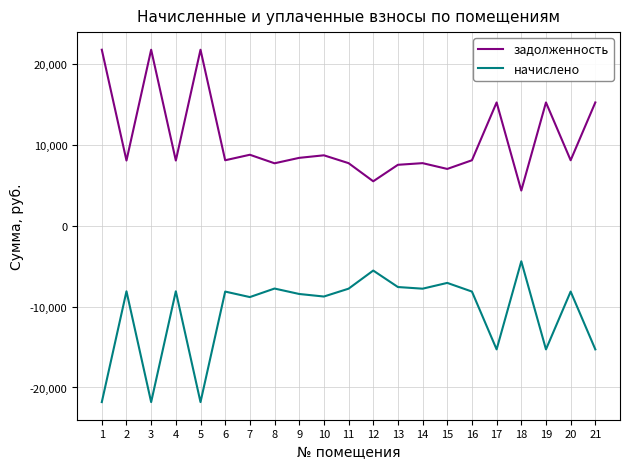

At how many categories does at least one series exceed 10138?

6